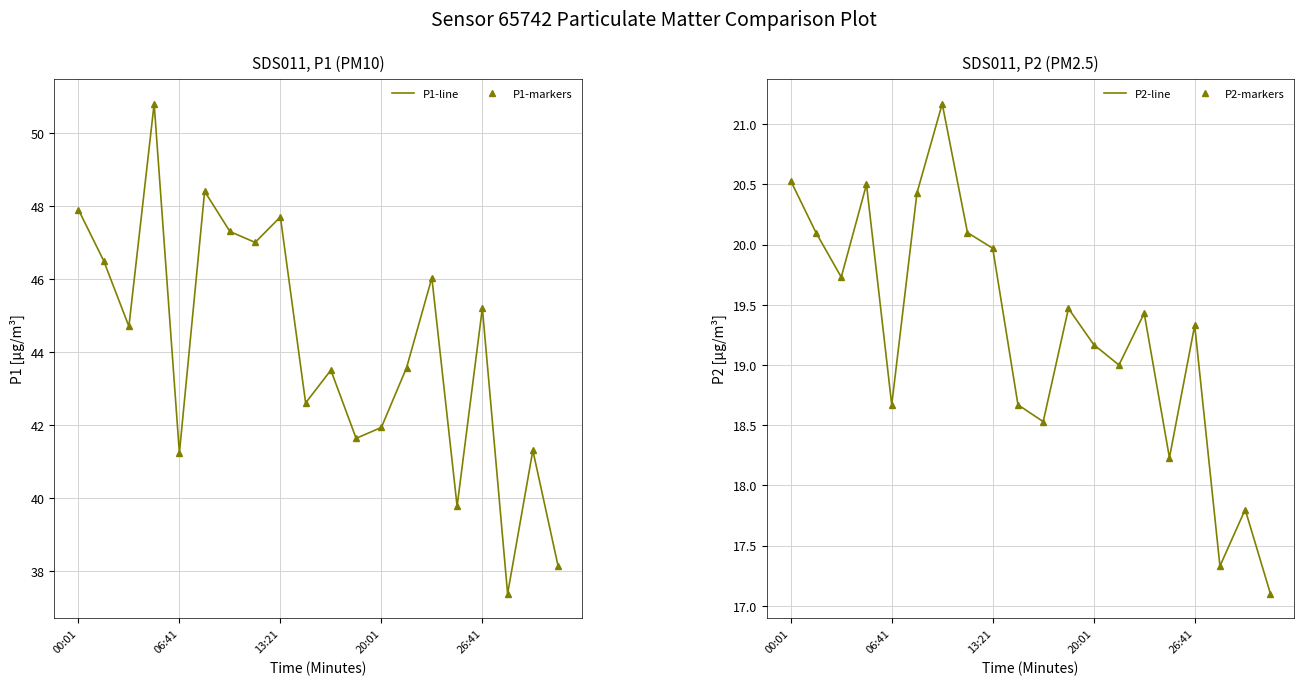

The P1-markers series shows 29.1 at 9. True or false?

False